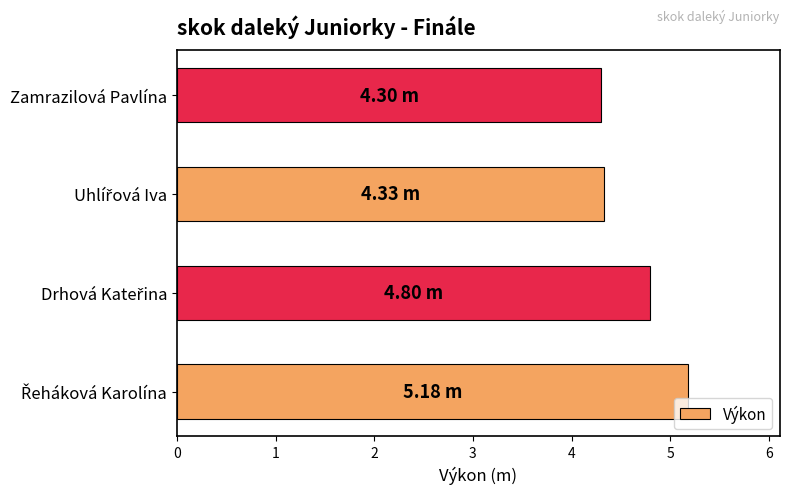

What is the smallest value displayed?

4.3